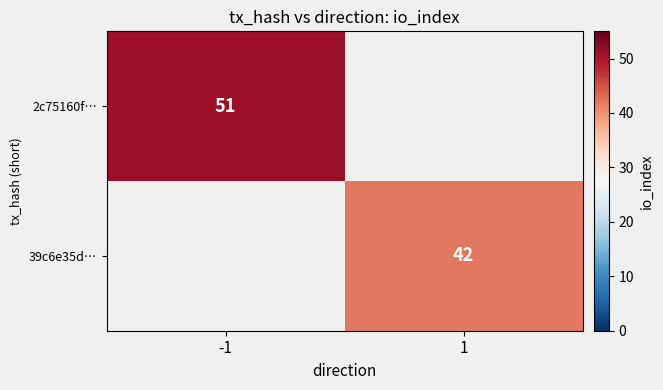

The 2c75160f… series shows 51 at -1. True or false?

True